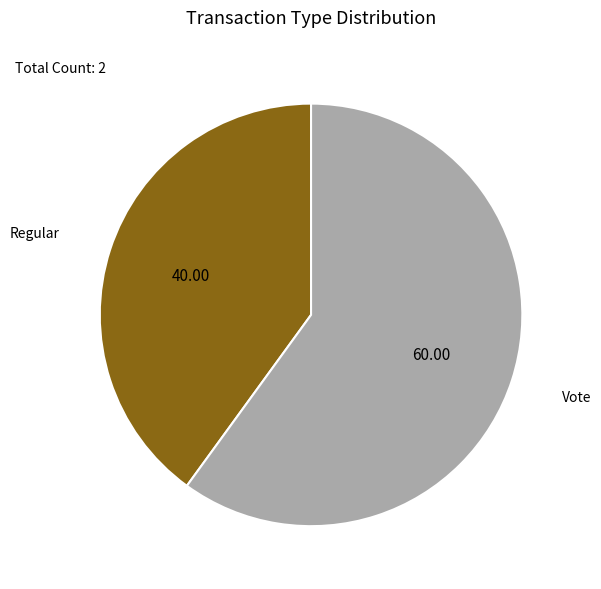

Rank the categories by value from highest to lowest.

Vote, Regular